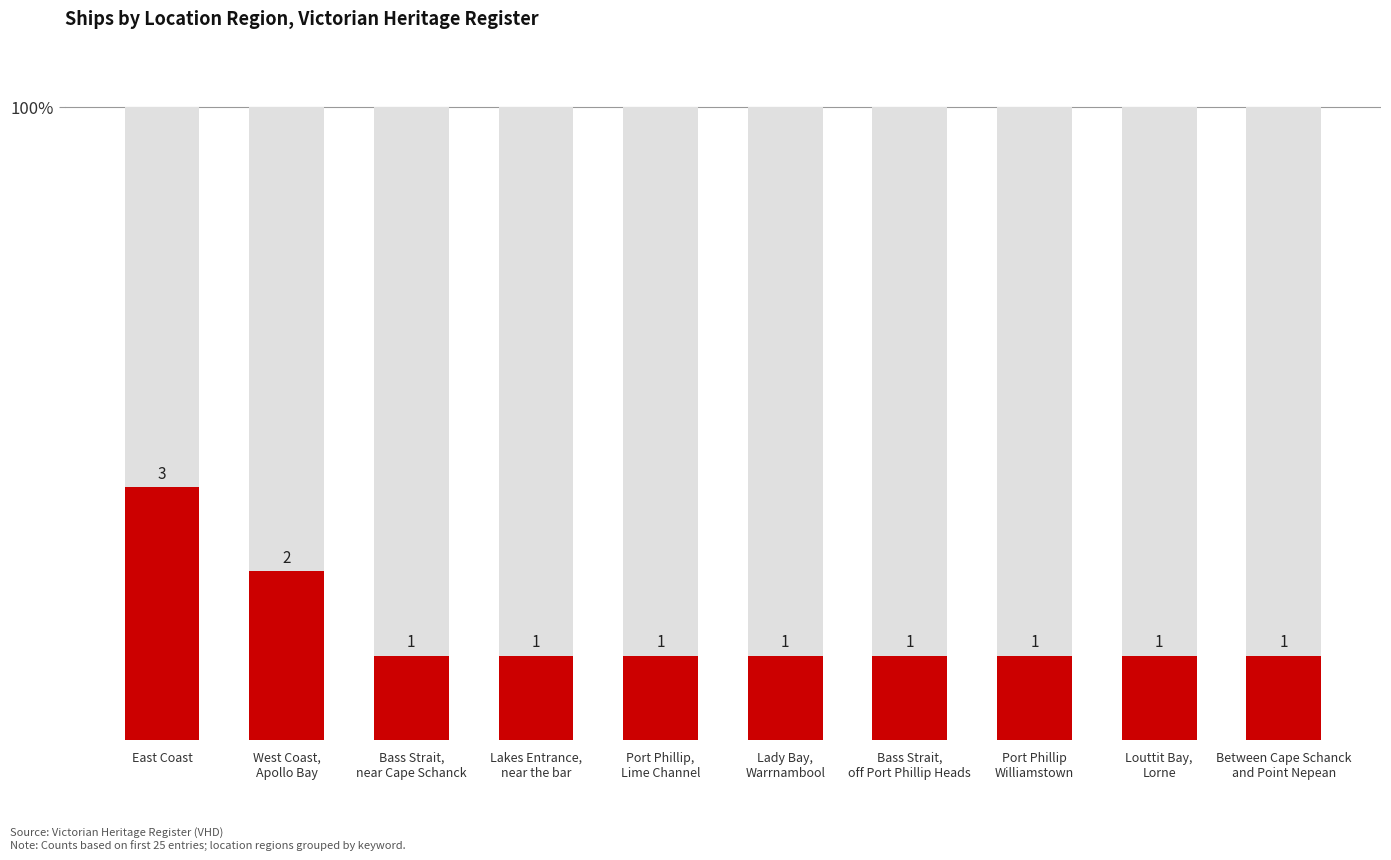

What is the ratio of the value at Bass Strait,
near Cape Schanck to the value at Port Phillip,
Lime Channel?

1.0